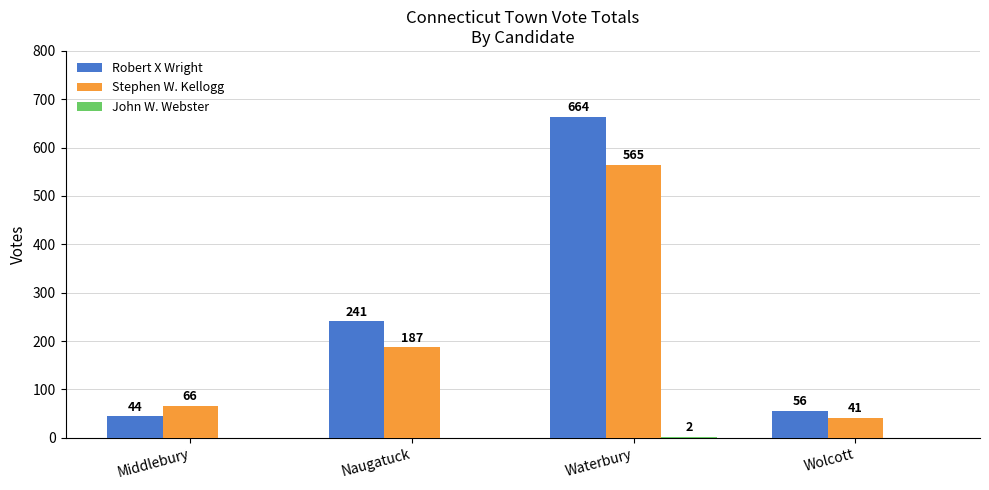

Between Middlebury and Wolcott, which series saw the biggest shift?

Stephen W. Kellogg